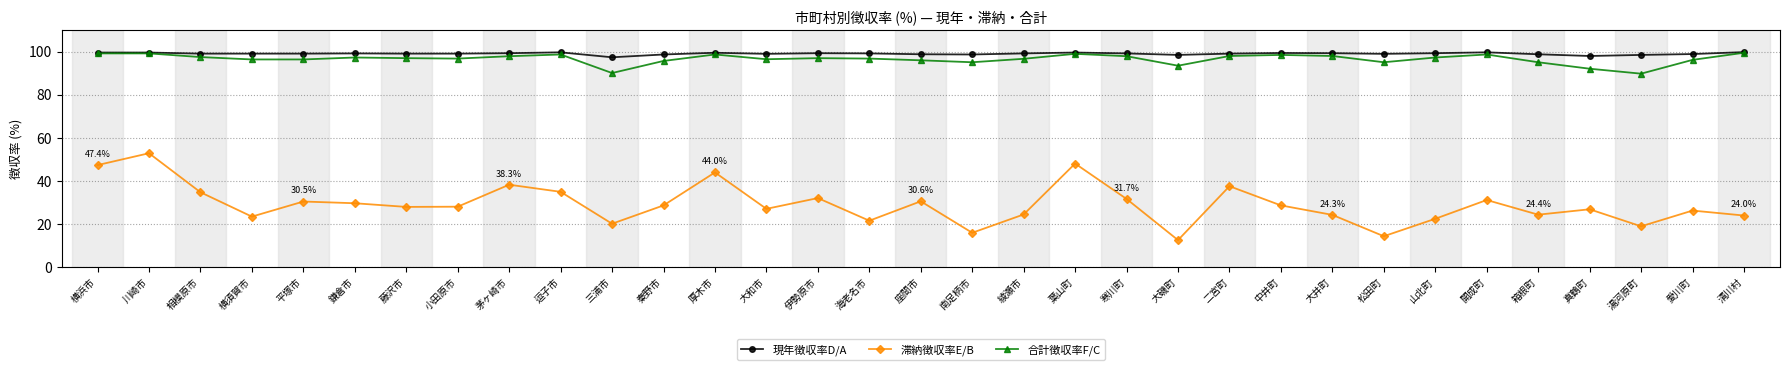

What is the sum of the 現年徴収率D/A values at 相模原市 and 綾瀬市?

198.3